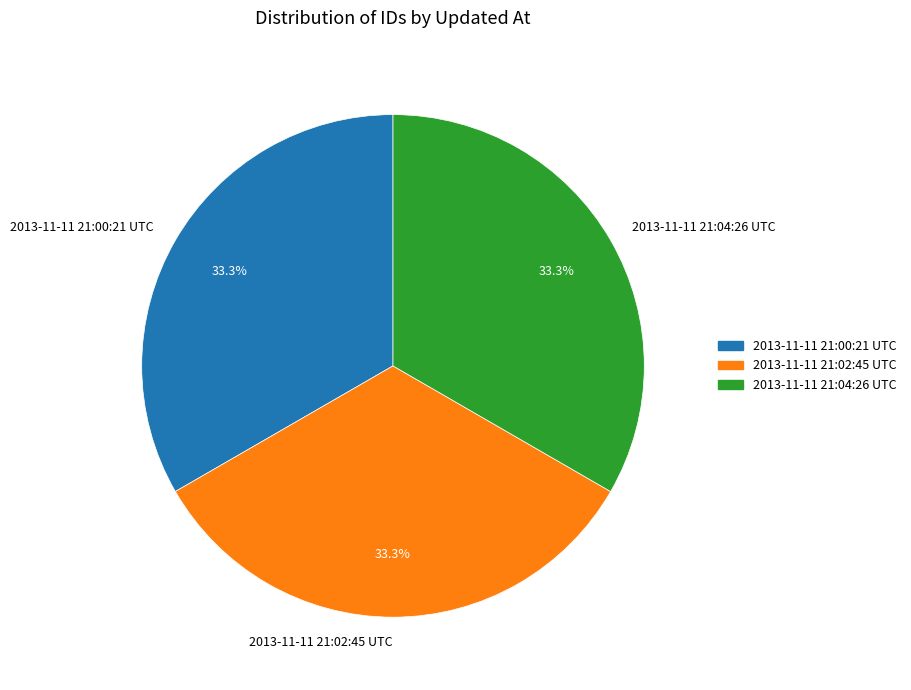

What percentage is the 2013-11-11 21:00:21 UTC slice, to the nearest percent?

33%